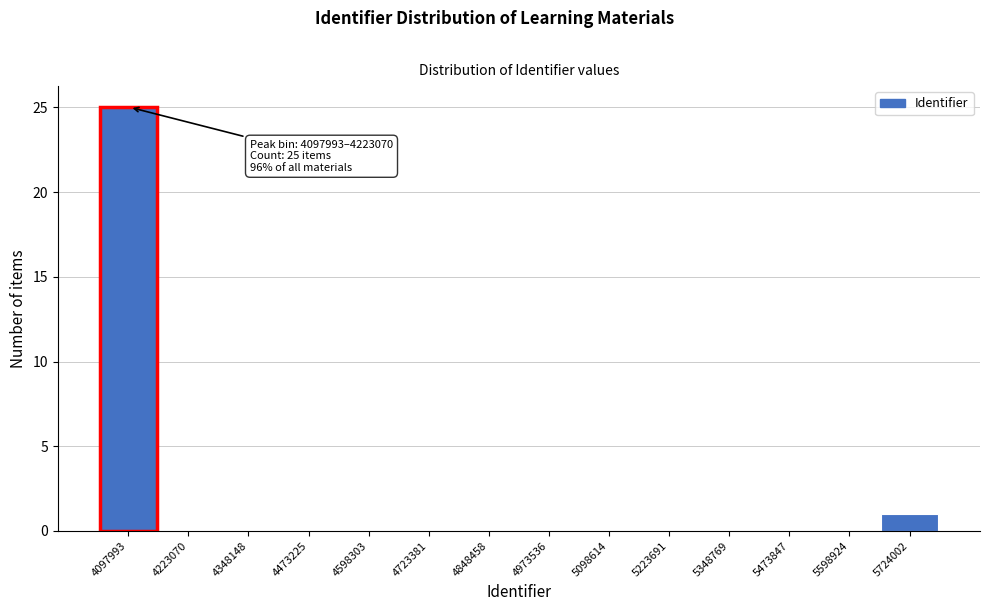

Reading right to left, extract all data points from this chart.

5724002=1	5598924=0	5473847=0	5348769=0	5223691=0	5098614=0	4973536=0	4848458=0	4723381=0	4598303=0	4473225=0	4348148=0	4223070=0	4097993=25